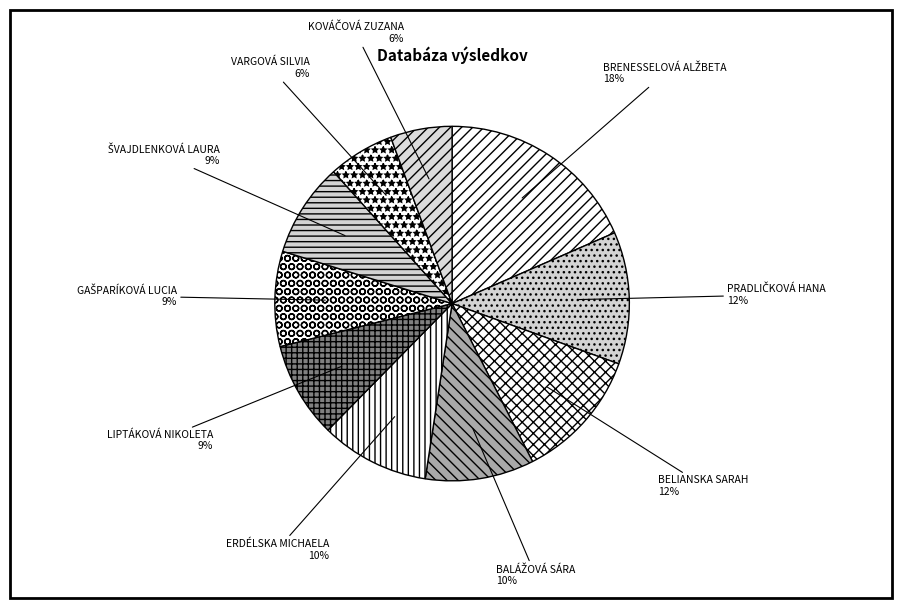

Is it true that VARGOVÁ SILVIA is 6% of the pie?

True